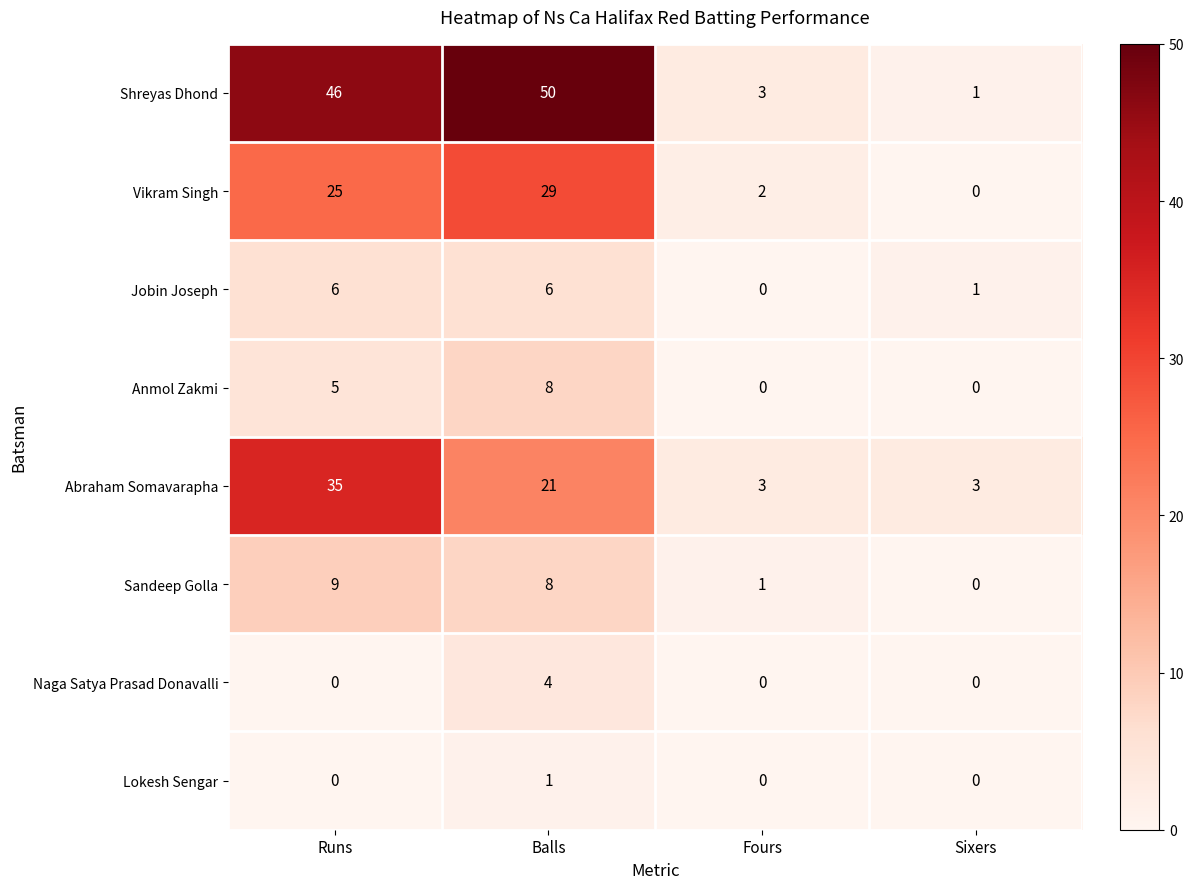

What is the average value of the Anmol Zakmi series?

3